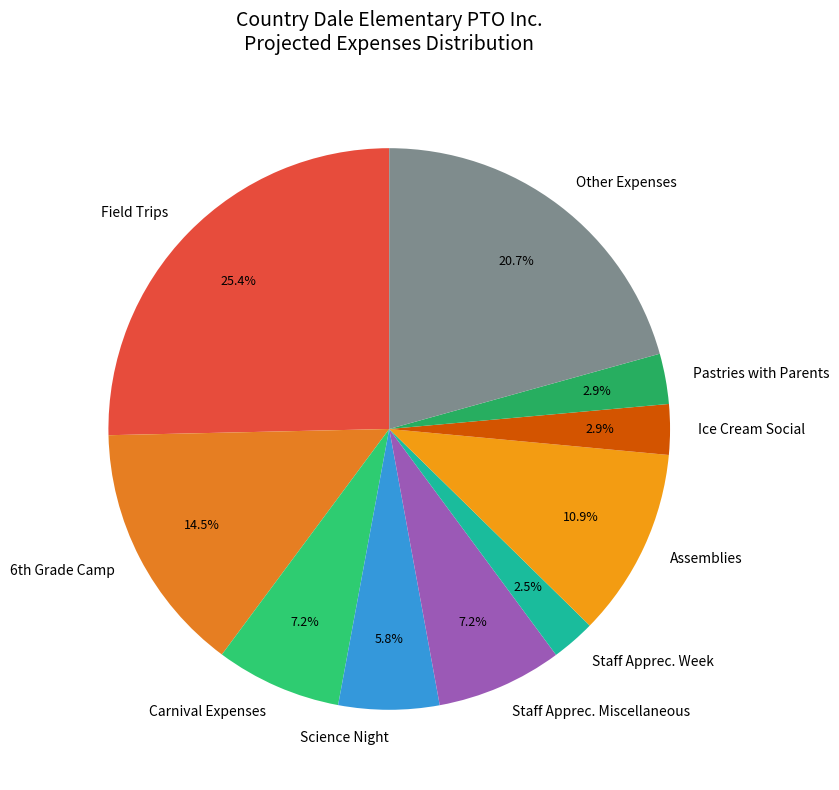

Approximately how many times larger is the value at Ice Cream Social compared to Assemblies?

0.3